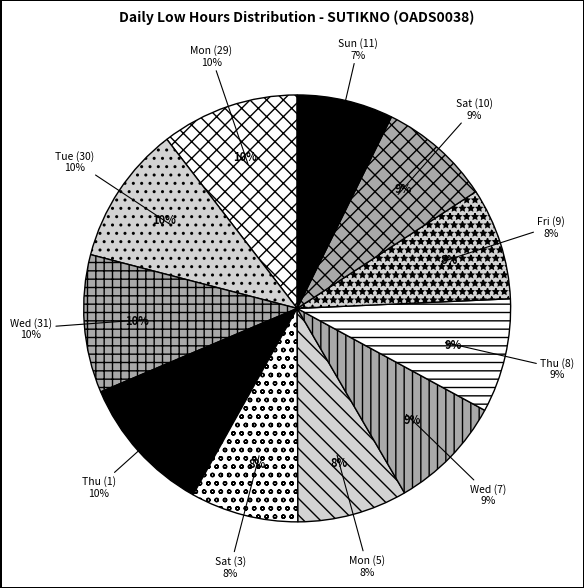

What is the largest slice in the pie chart?

Tue (30)